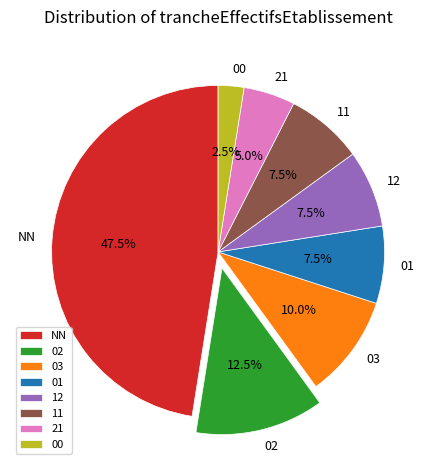

What is the total percentage of 12 and 11?

15.0%